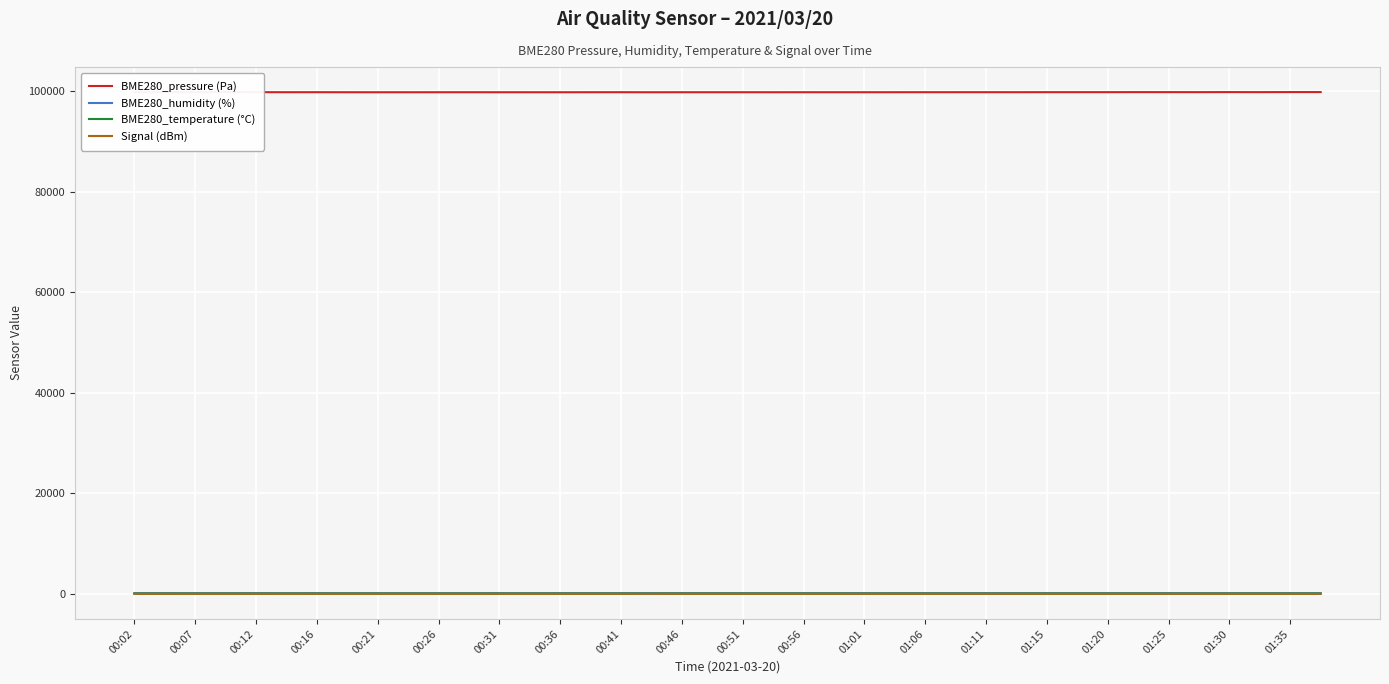

True or false: BME280_temperature (°C) and BME280_pressure (Pa) cross at least once.

False